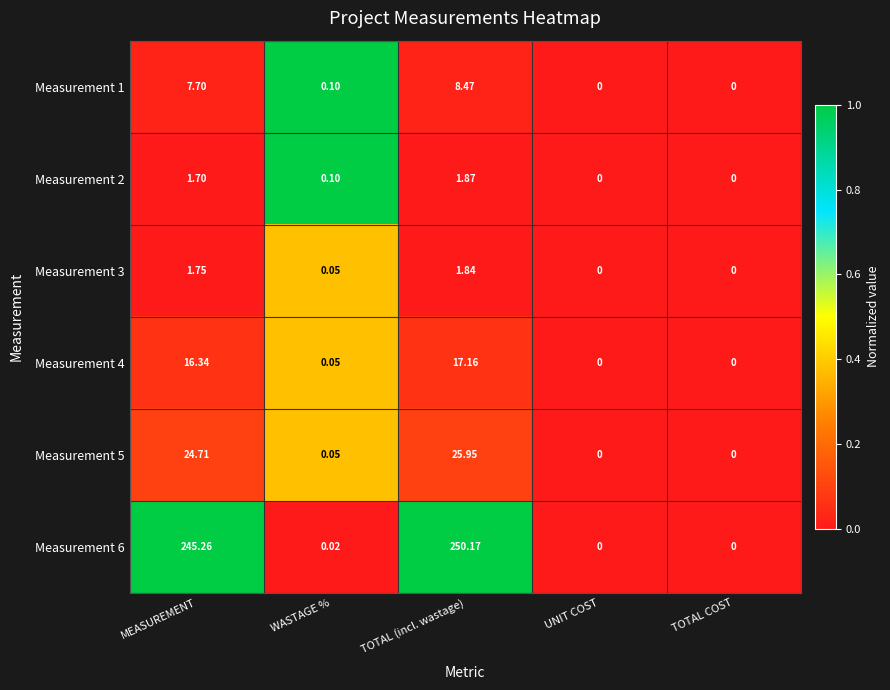

Is the value of Measurement 4 at MEASUREMENT greater than the value of Measurement 1 at UNIT COST?

Yes